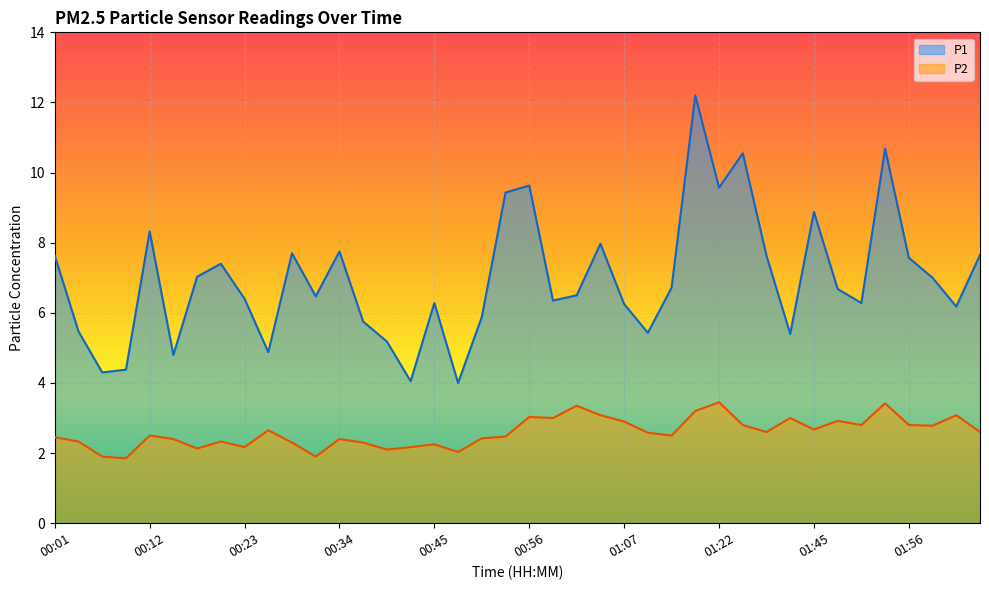

What is the average value of the P2 series?

2.6